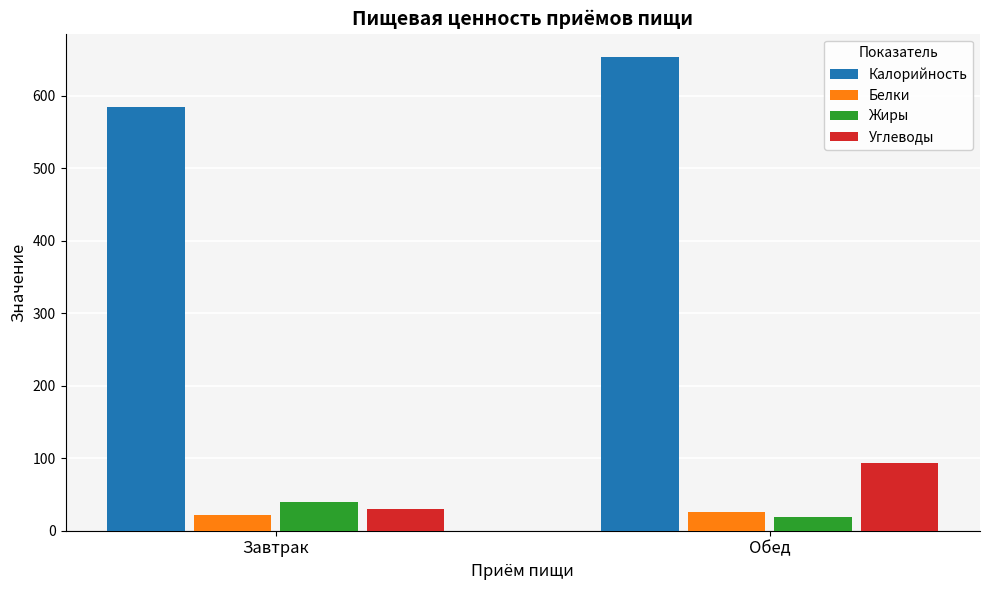

What is the maximum value for Углеводы?

93.2